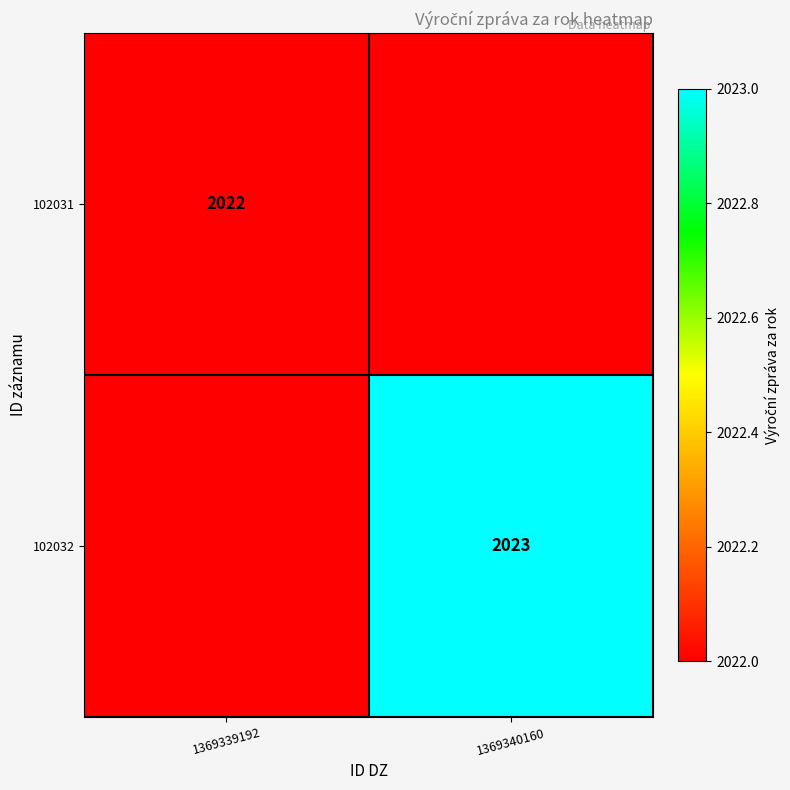

The 102031 series shows 846 at 1369339192. True or false?

False